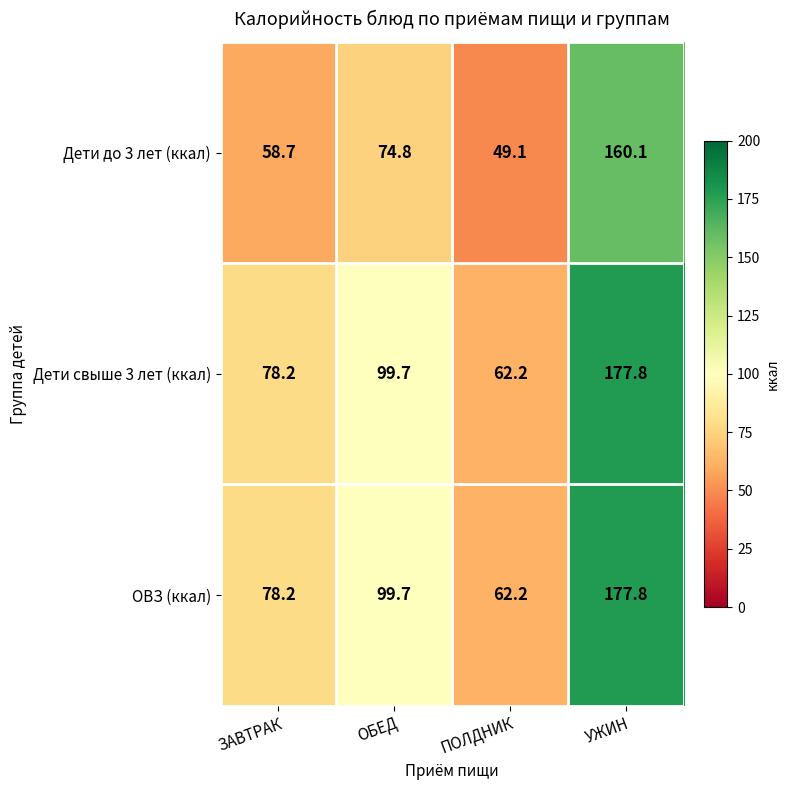

At which category is the sum across all series the highest?

УЖИН